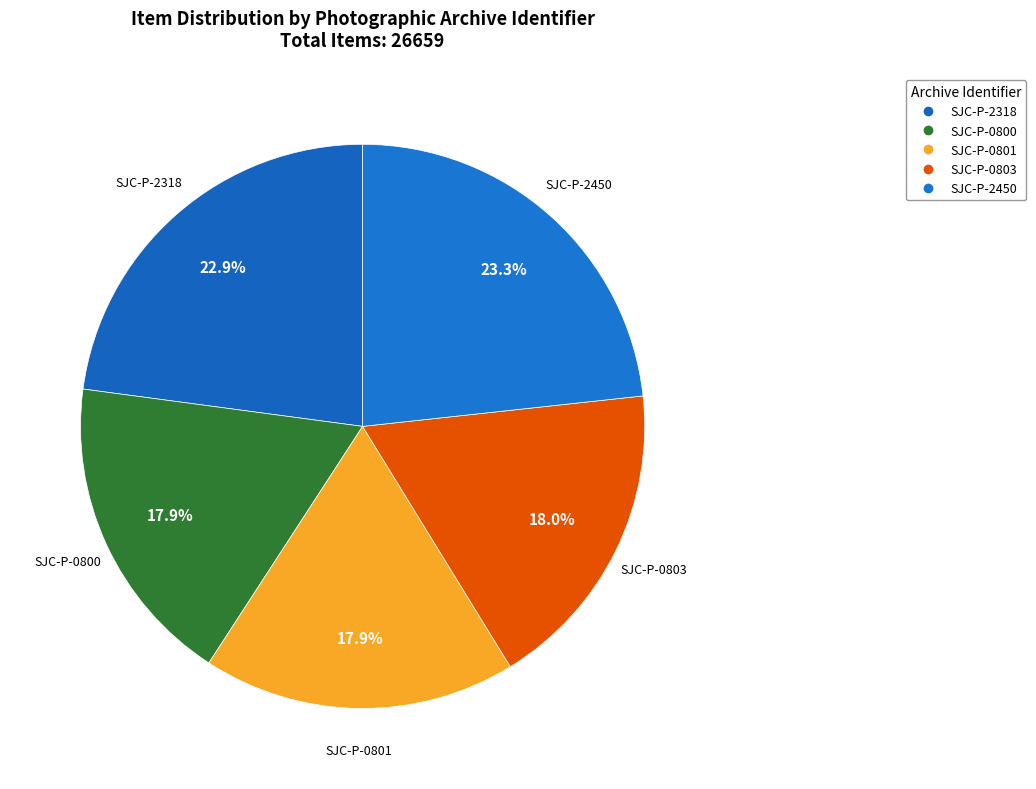

How many slices are in this pie chart?

5